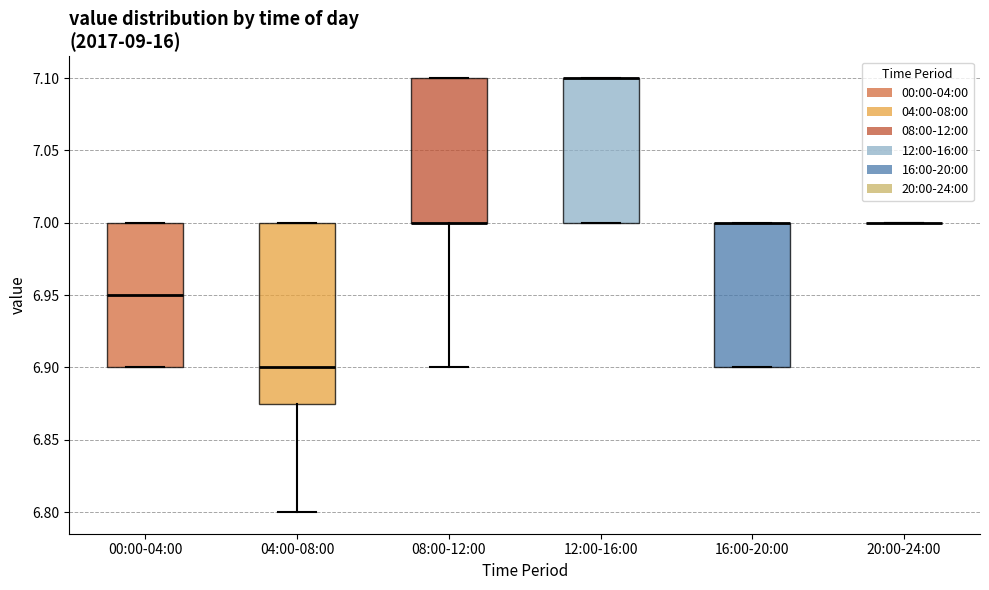

Reading left to right, transcribe this box plot: for each box, give where its median line is, the range the box spans, and where its two whiskers end, as read against the y-axis. The values are not printed on the chart, so give them approximately, as read against the axis.

00:00-04:00: median 6.950, box 6.900 to 7.000, whiskers 6.900 to 7.000
04:00-08:00: median 6.900, box 6.875 to 7.000, whiskers 6.800 to 7.000
08:00-12:00: median 7.000 (drawn on the box's lower edge), box 7.000 to 7.100, whiskers 6.900 to 7.100
12:00-16:00: median 7.100 (drawn on the box's upper edge), box 7.000 to 7.100, whiskers 7.000 to 7.100
16:00-20:00: median 7.000 (drawn on the box's upper edge), box 6.900 to 7.000, whiskers 6.900 to 7.000
20:00-24:00: box collapsed to a line at 7.000, whiskers 7.000 to 7.000